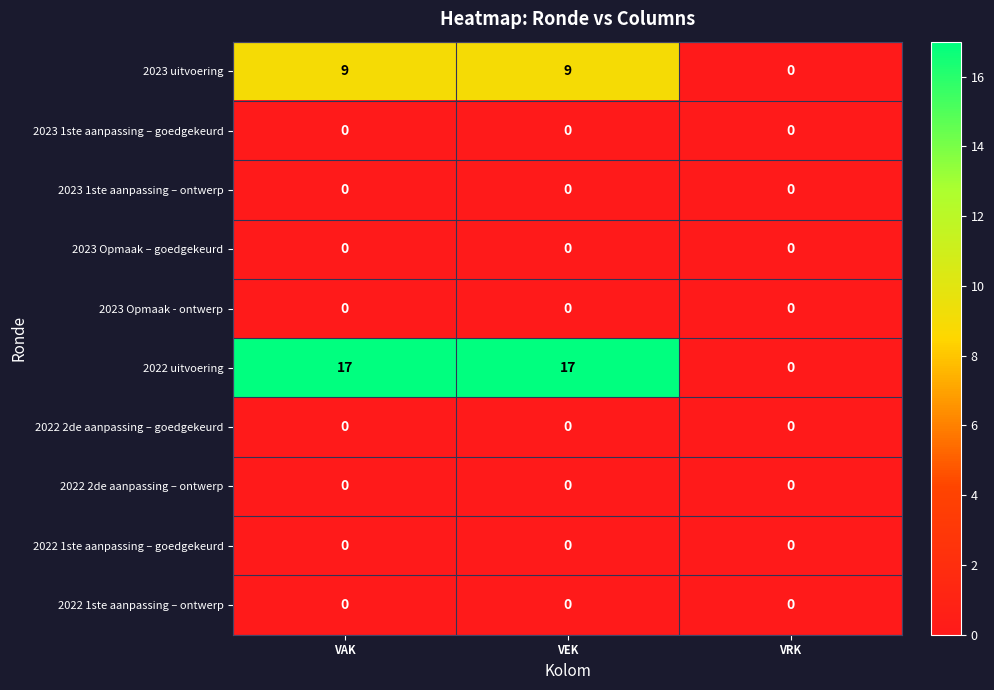

Which series has the largest total across all categories?

2022 uitvoering